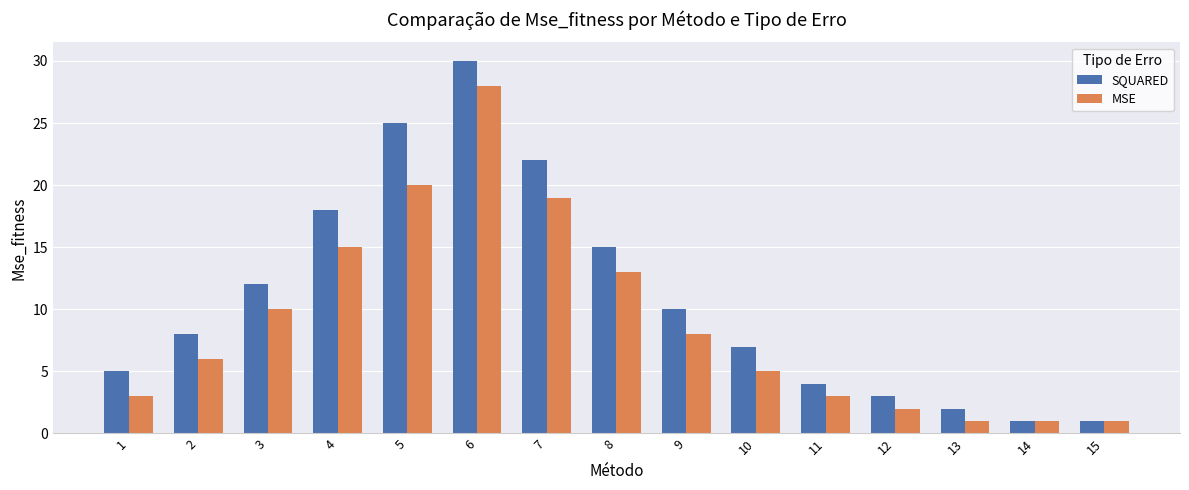

What are all the series names shown in the legend?

SQUARED, MSE